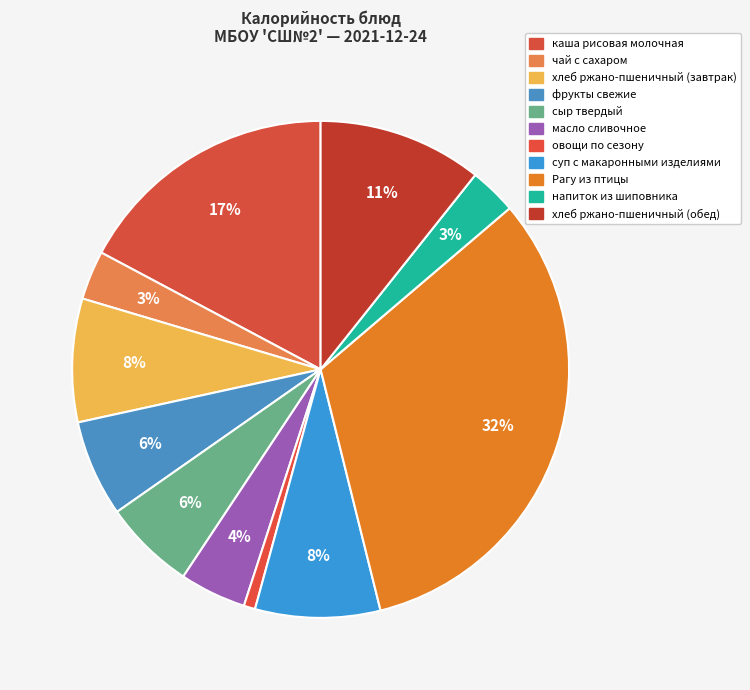

Does каша рисовая молочная account for over 50% of the chart?

No